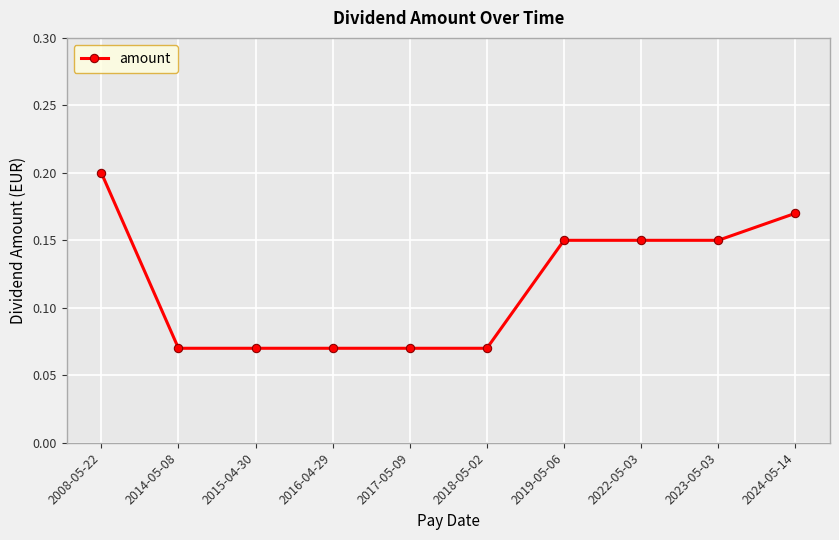

Count the values in the range 0 to 1.

10